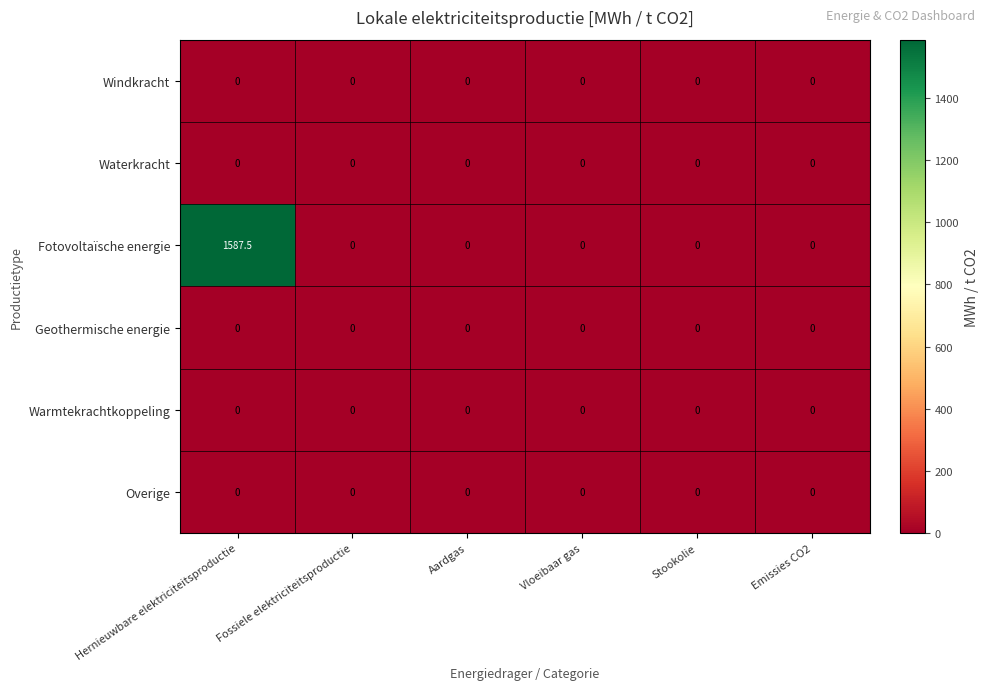

Is it true that Geothermische energie equals 0.0 at Aardgas?

True